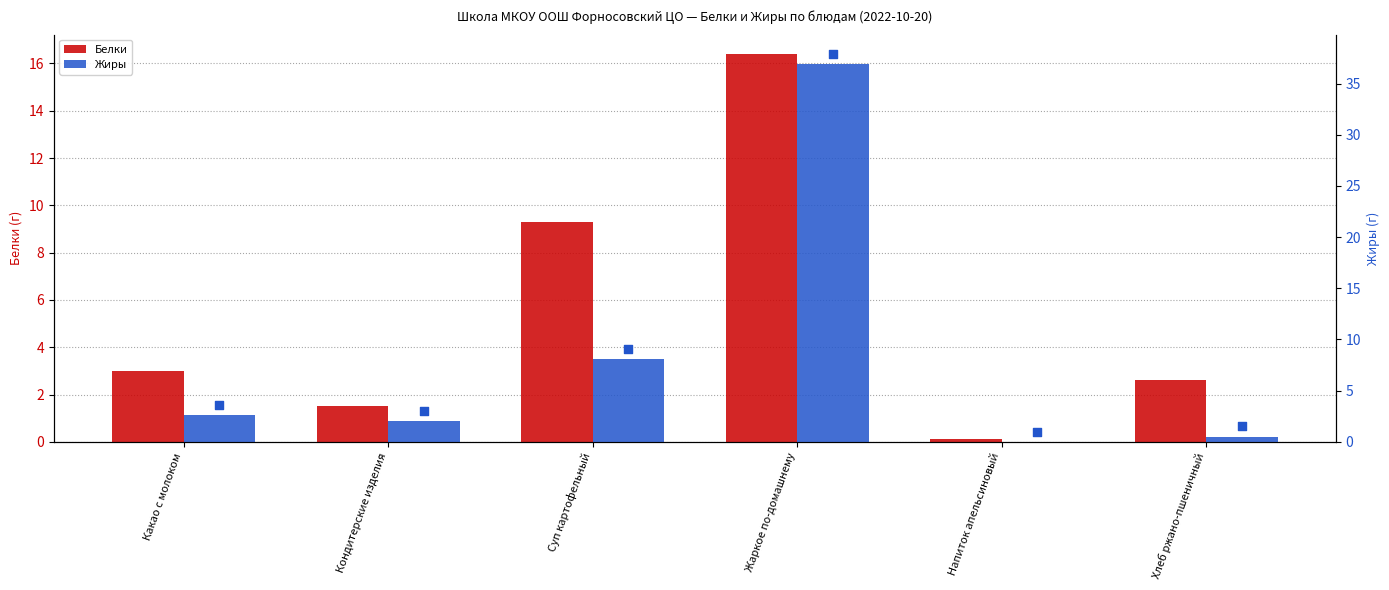

Which series has the largest total across all categories?

Жиры